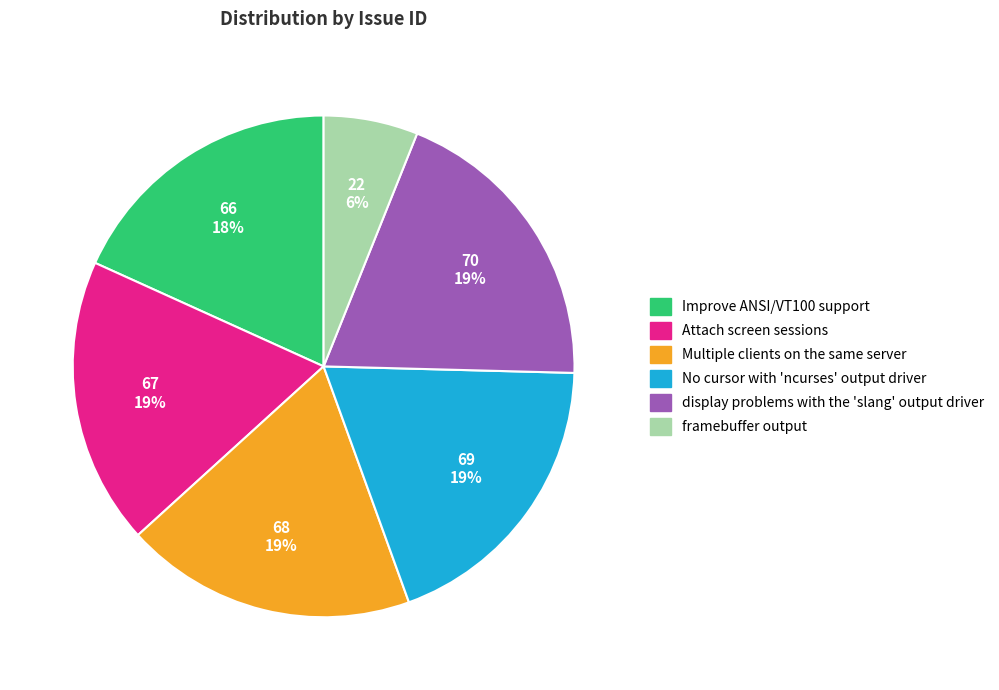

To the nearest percent, what portion does Multiple clients on the same server represent?

19%